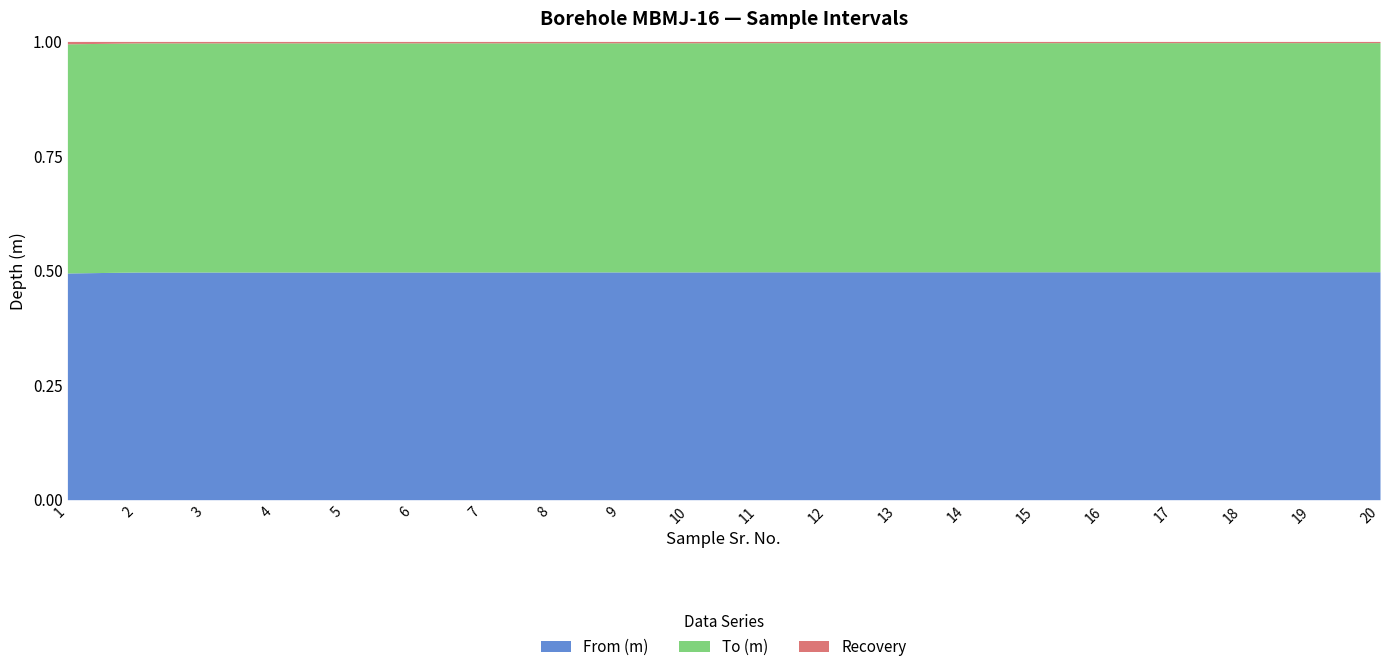

What is the maximum value for From (m)?

0.5